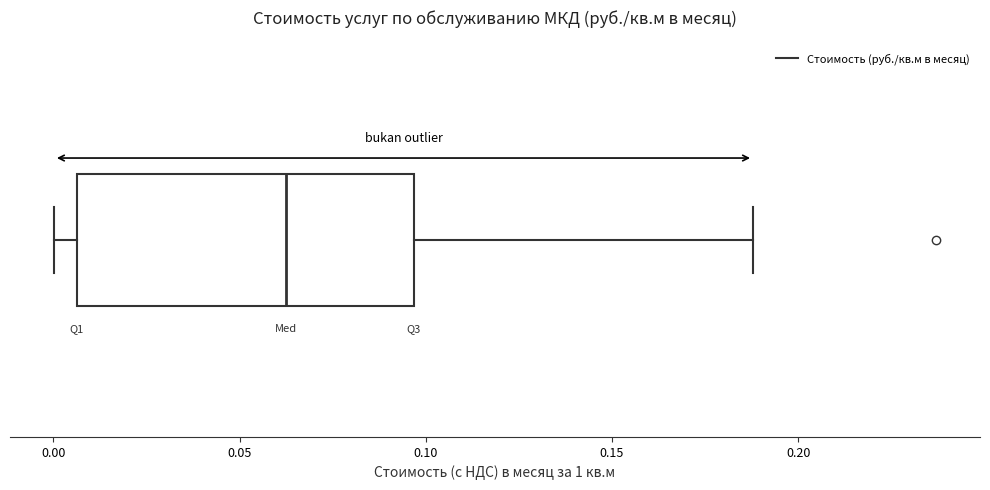

Where does the median line of the box sit on the x-axis? The values are not printed on the chart, so give them approximately, as read against the axis.

0.065